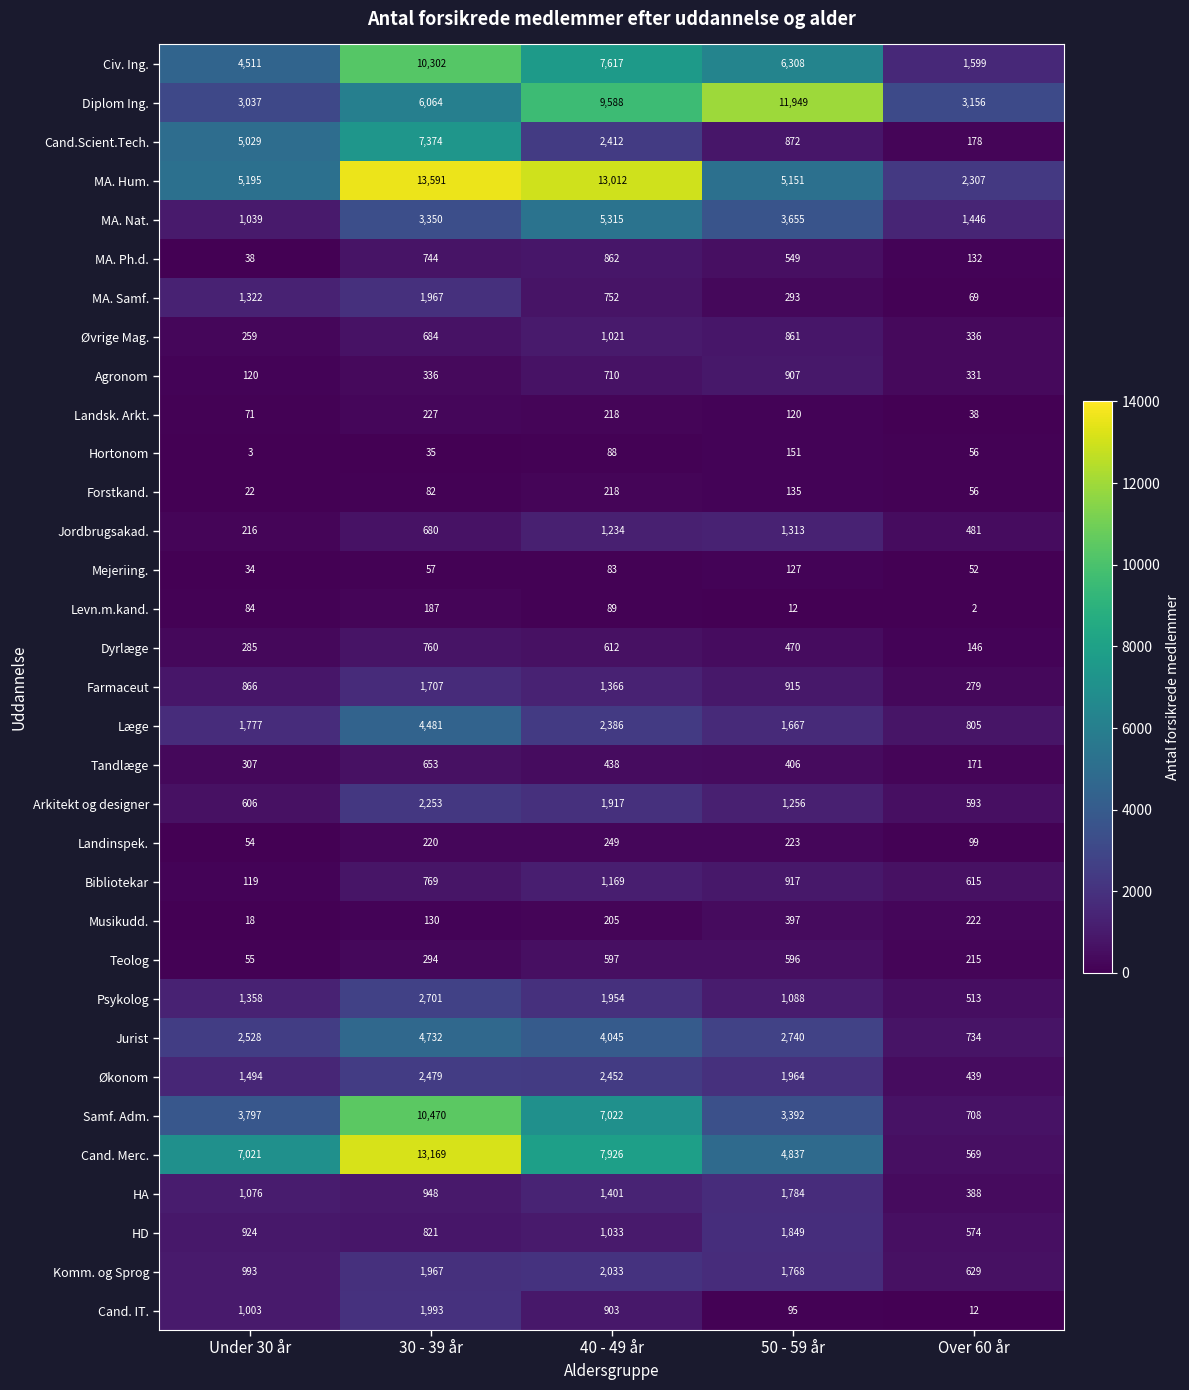

Rank the categories by Farmaceut value from highest to lowest.

30 - 39 år, 40 - 49 år, 50 - 59 år, Under 30 år, Over 60 år